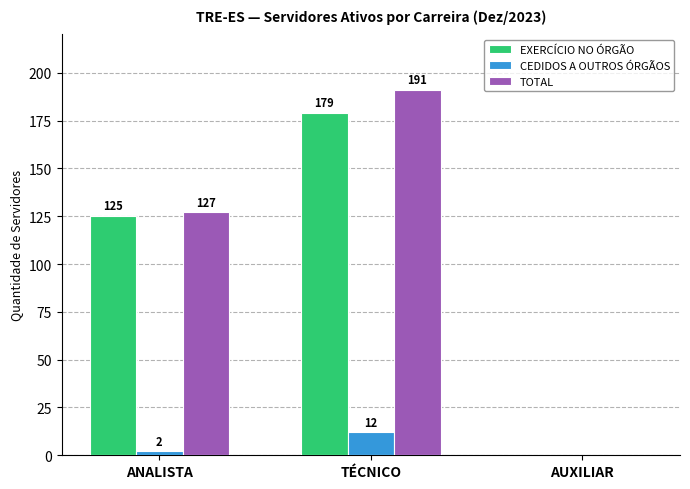

What are all the series names shown in the legend?

EXERCÍCIO NO ÓRGÃO, CEDIDOS A OUTROS ÓRGÃOS, TOTAL